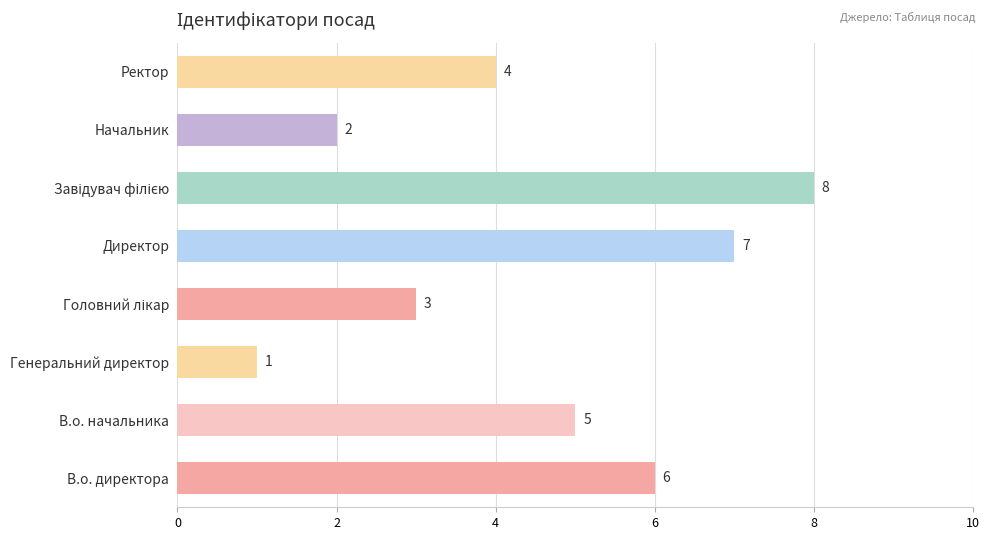

Between Директор and В.о. директора, which is larger?

Директор